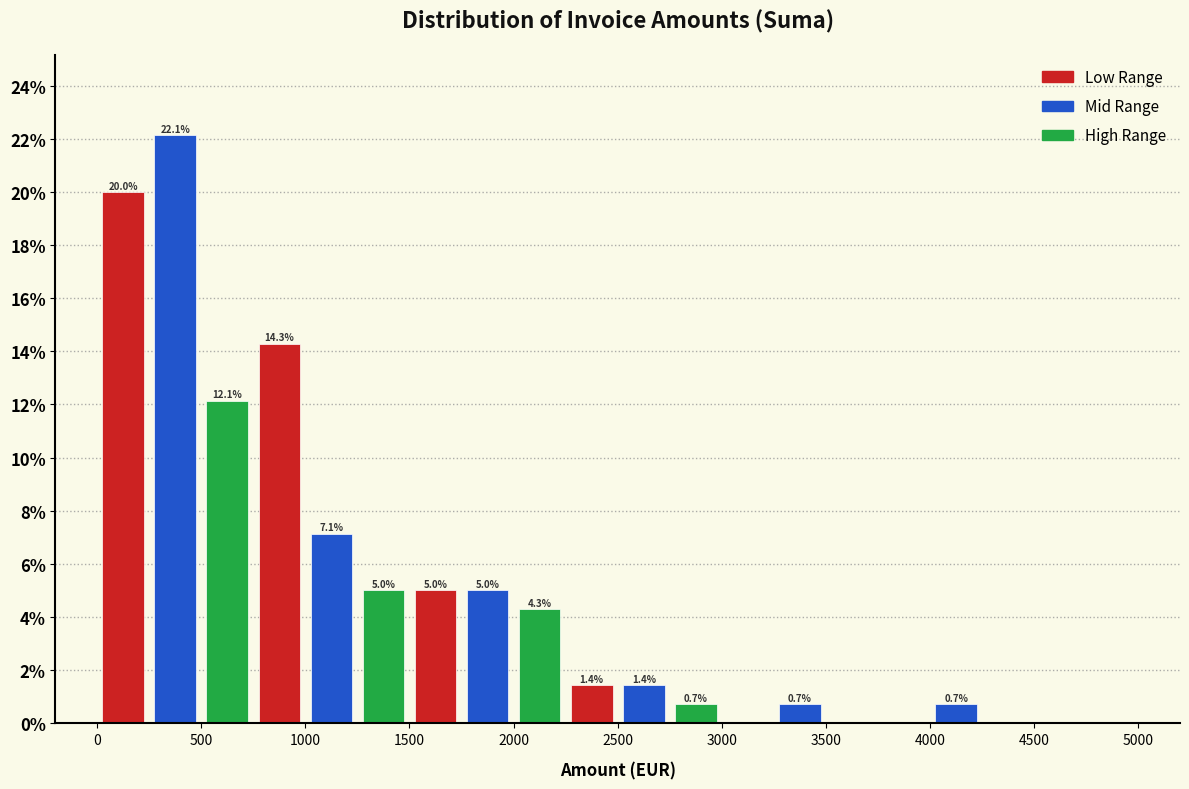

Which range on the x-axis has the tallest bar?

250 to 500